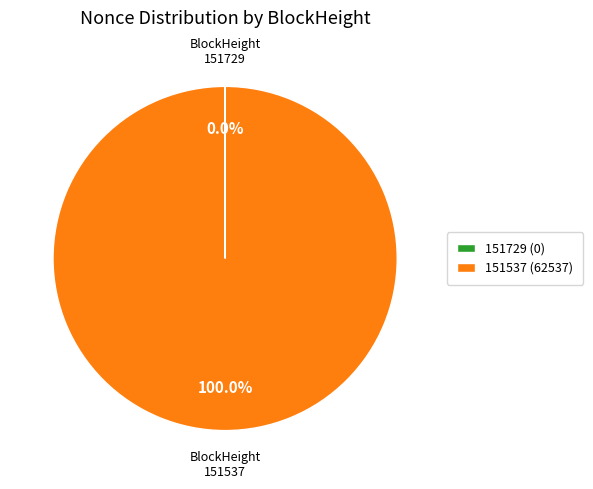

What is the largest slice in the pie chart?

151537